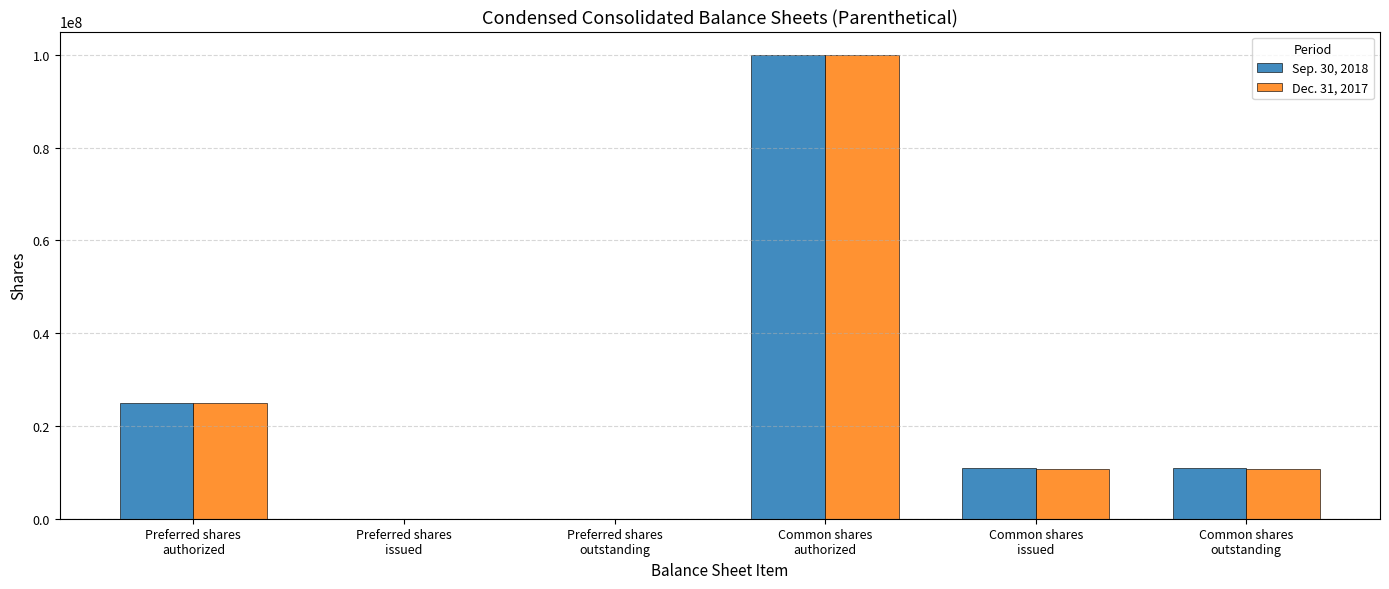

What is the maximum value shown in the chart?

100000000